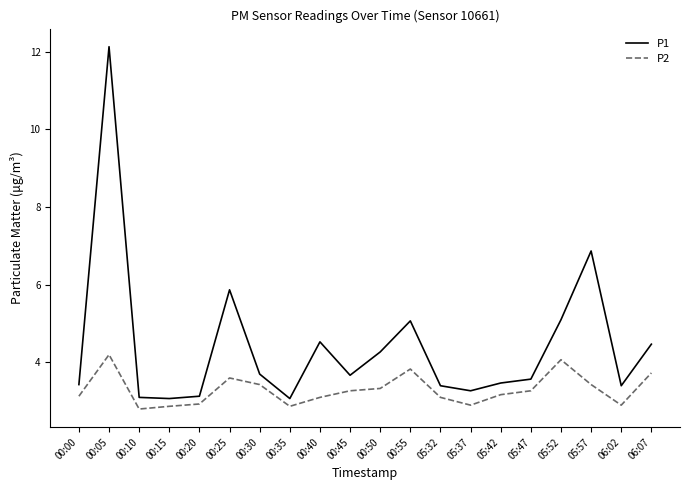

At which category is the sum across all series the highest?

00:05